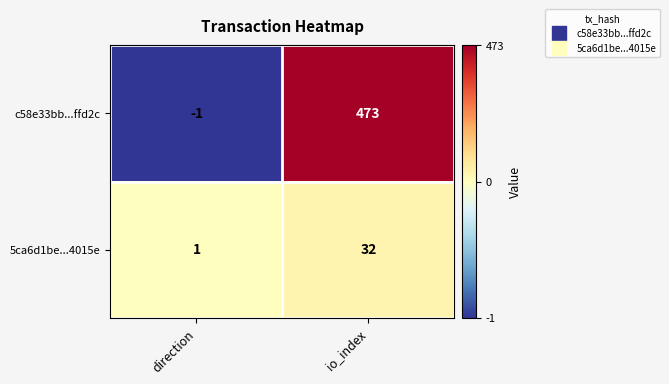

True or false: 5ca6d1be...4015e has a value of 1 at direction.

True